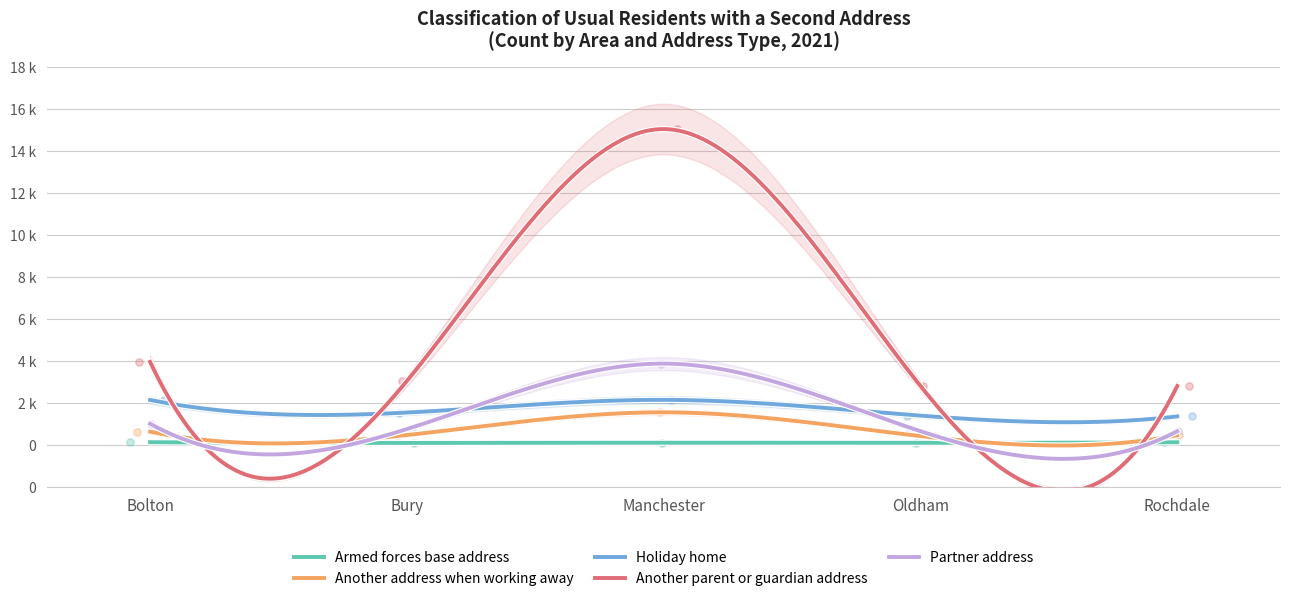

Which series reaches the maximum Y coordinate?

Another parent or guardian address